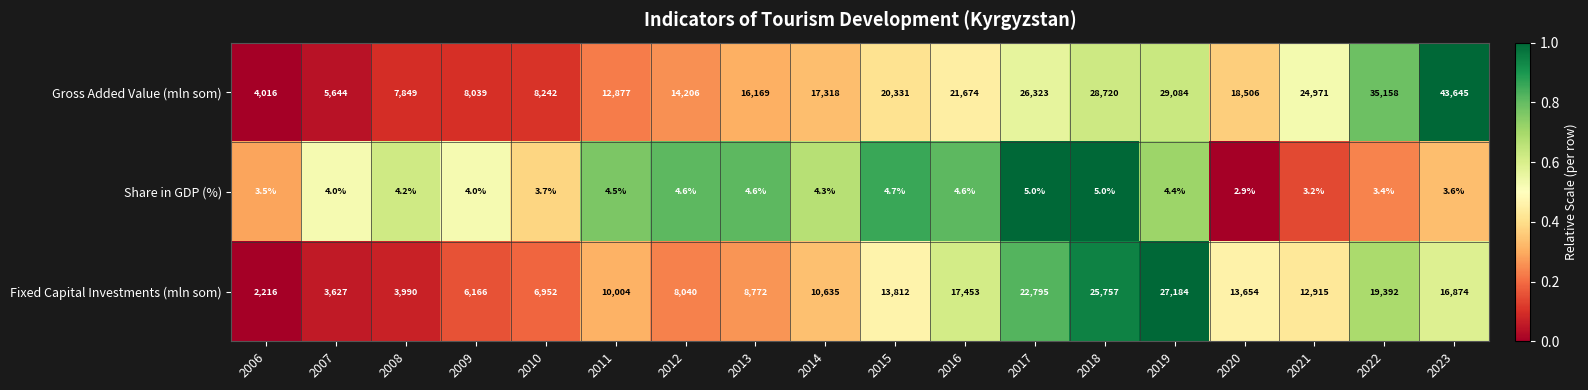

Rank the series by their maximum value, from lowest to highest.

Share in GDP (%), Fixed Capital Investments (mln som), Gross Added Value (mln som)